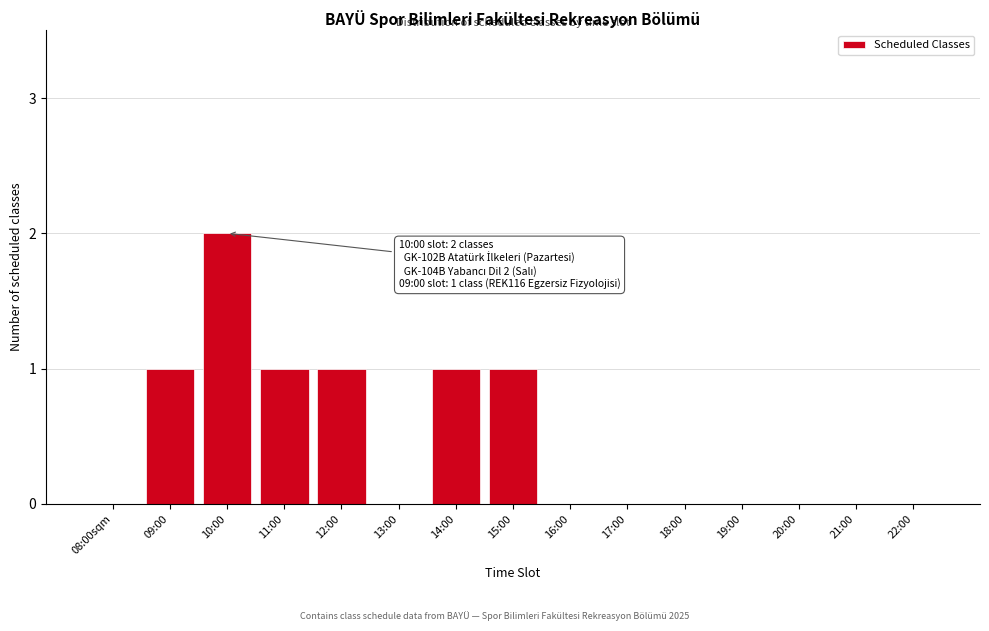

Reading left to right, transcribe all the data shown in this chart.

08:00sqm=0	09:00=1	10:00=2	11:00=1	12:00=1	13:00=0	14:00=1	15:00=1	16:00=0	17:00=0	18:00=0	19:00=0	20:00=0	21:00=0	22:00=0